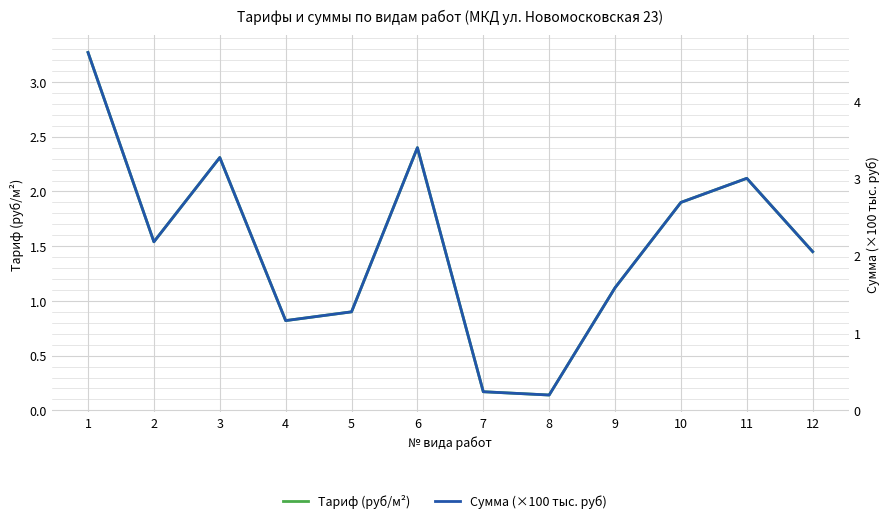

What is the difference between the highest and lowest values at 1?

1.4